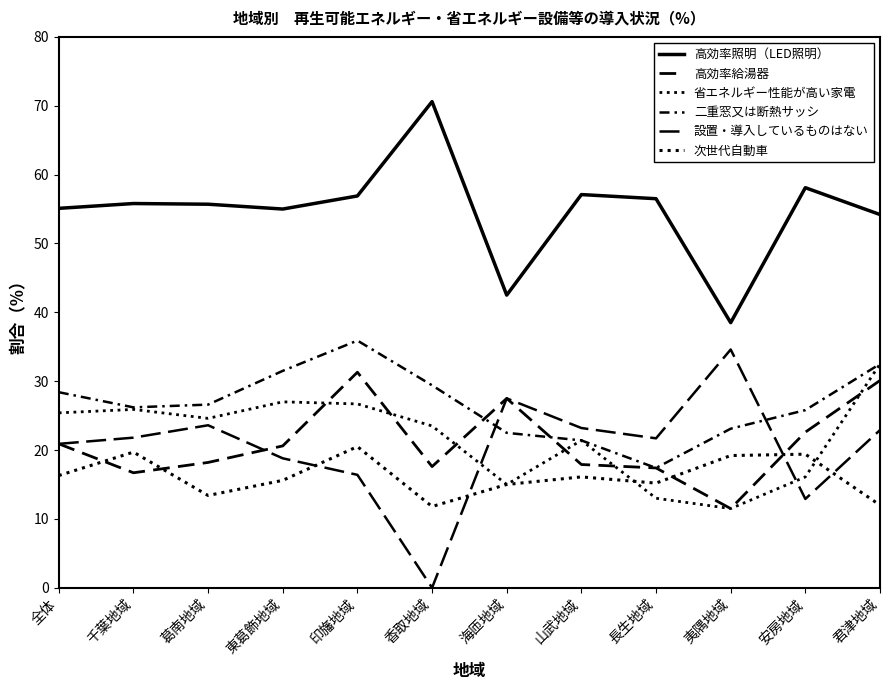

Does the chart display data point markers on the line(s)?

No